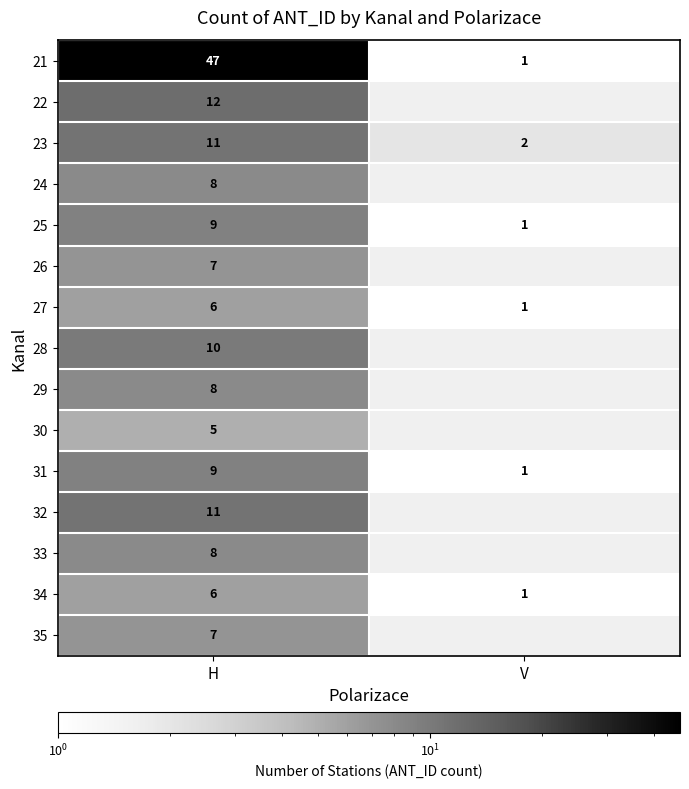

List the labels in order of 34 value, largest first.

H, V